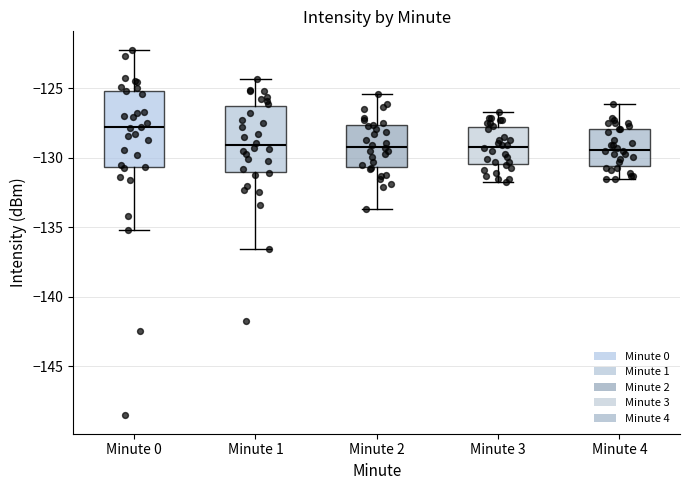

Reading left to right, read every box against the y-axis: the position of its median line, the range the box covers, and the ends of its whiskers. The values are not printed on the chart, so give them approximately, as read against the axis.

Minute 0: median -128.0, box -130.5 to -125.0, whiskers -135.0 to -122.0
Minute 1: median -129.0, box -131.0 to -126.5, whiskers -136.5 to -124.5
Minute 2: median -129.0, box -130.5 to -127.5, whiskers -133.5 to -125.5
Minute 3: median -129.0, box -130.5 to -127.5, whiskers -131.5 to -126.5
Minute 4: median -129.5, box -130.5 to -128.0, whiskers -131.5 to -126.0